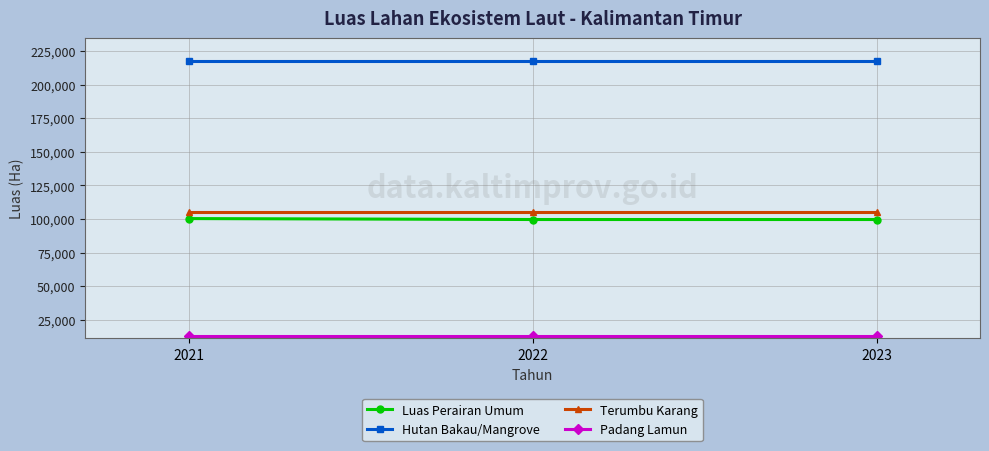

Is the value of Hutan Bakau/Mangrove at 2022 greater than the value of Luas Perairan Umum at 2023?

Yes